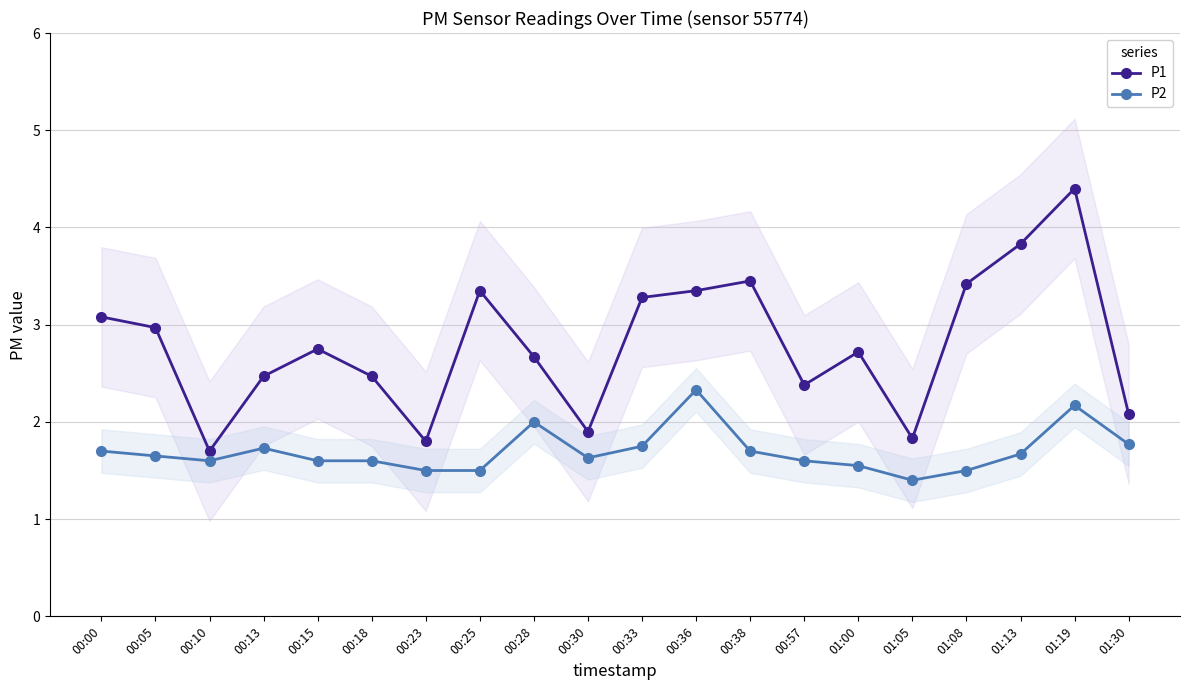

Does the chart display data point markers on the line(s)?

Yes